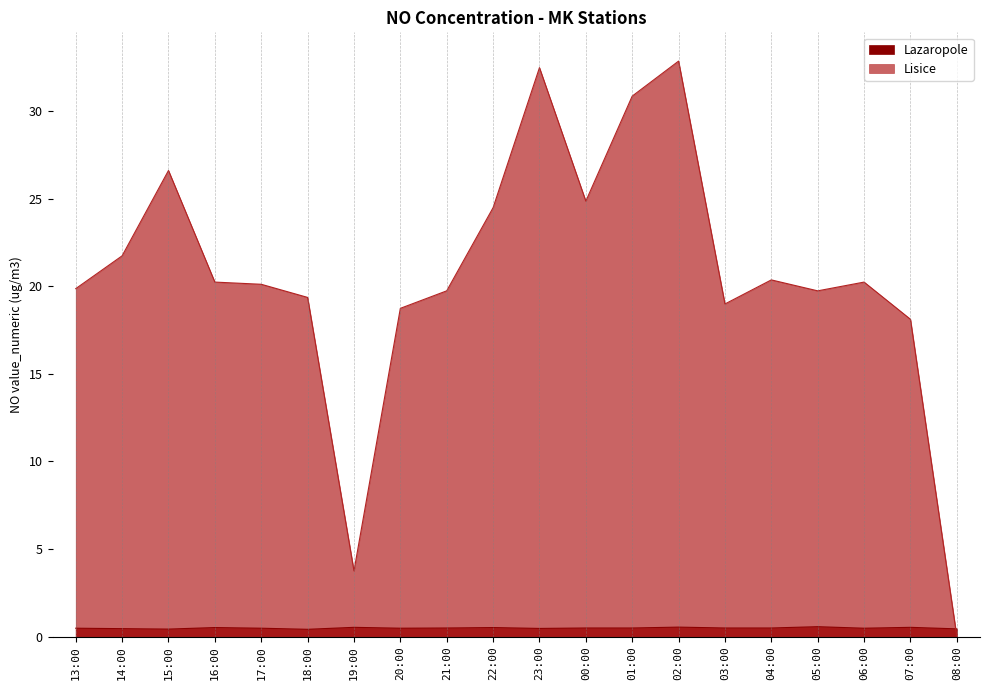

Rank the series by their average value, from lowest to highest.

Lazaropole, Lisice